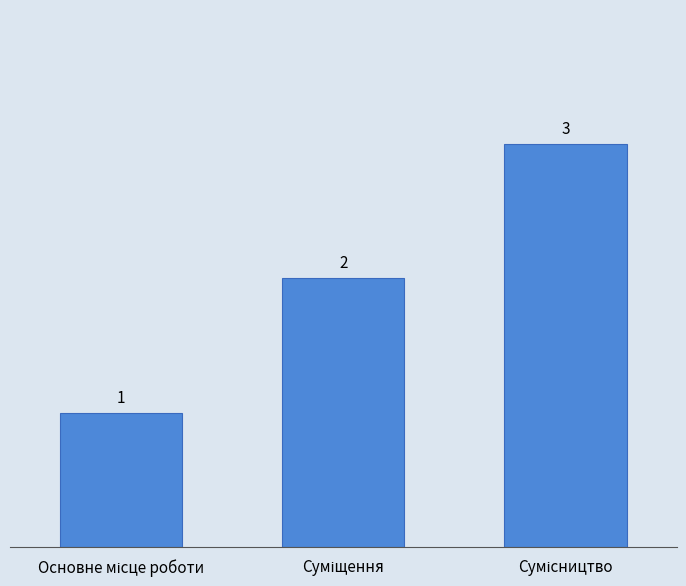

What is the maximum value shown in the chart?

3